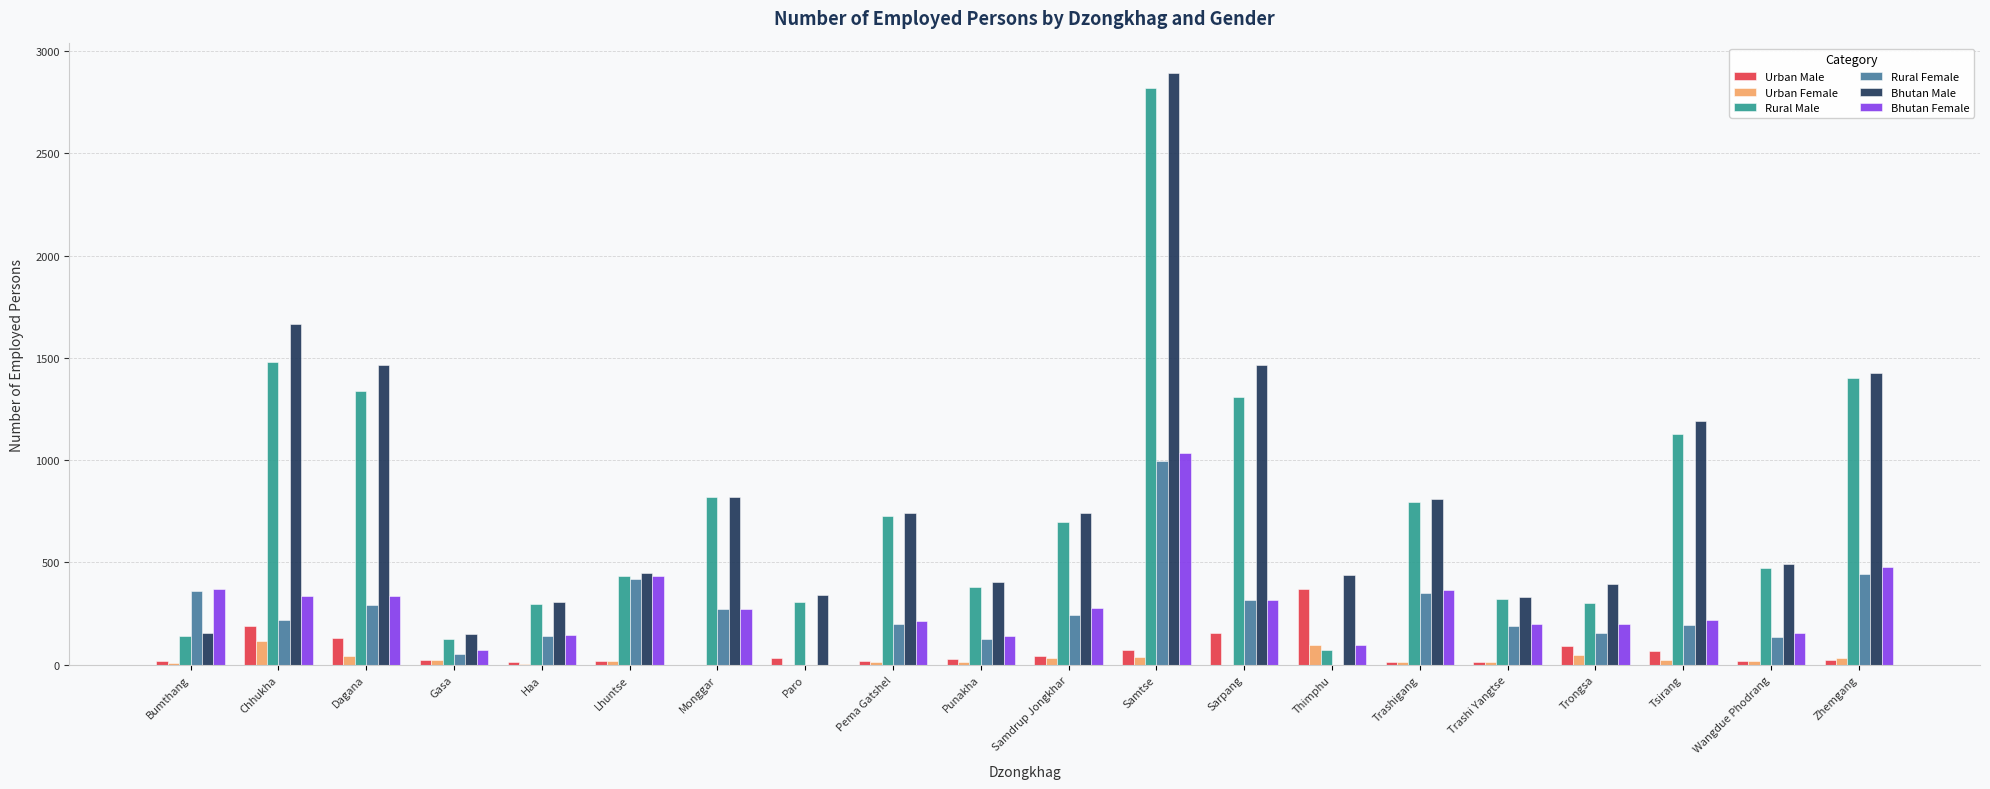

Which category has the highest value across all series?

Samtse